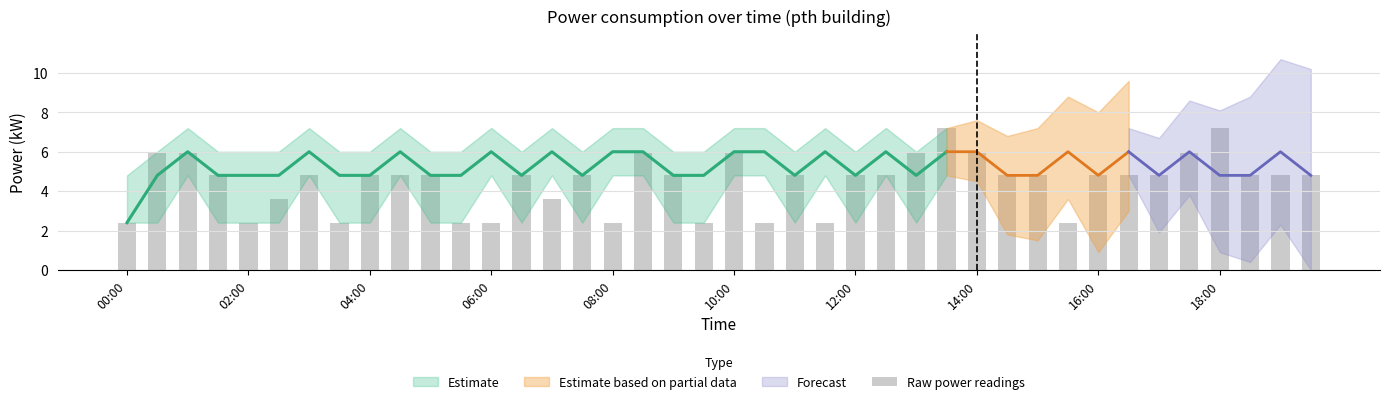

What is the approximate value at 35?

6.0